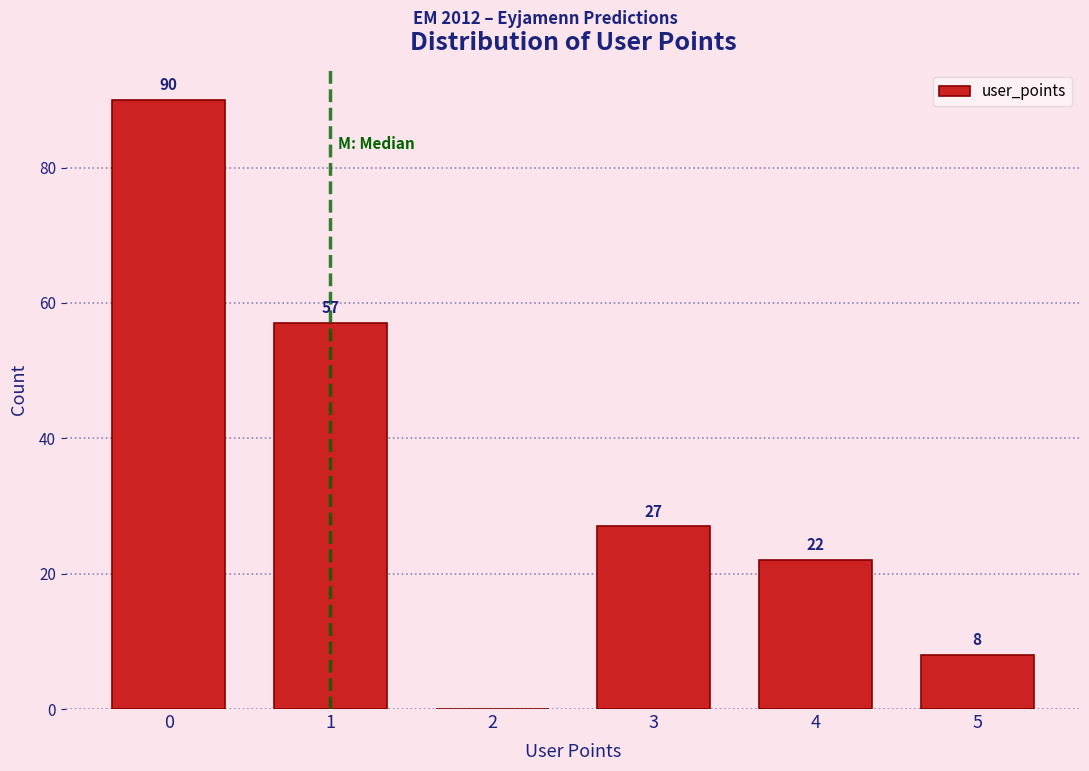

Which range on the x-axis has the tallest bar?

-0.5 to 0.5